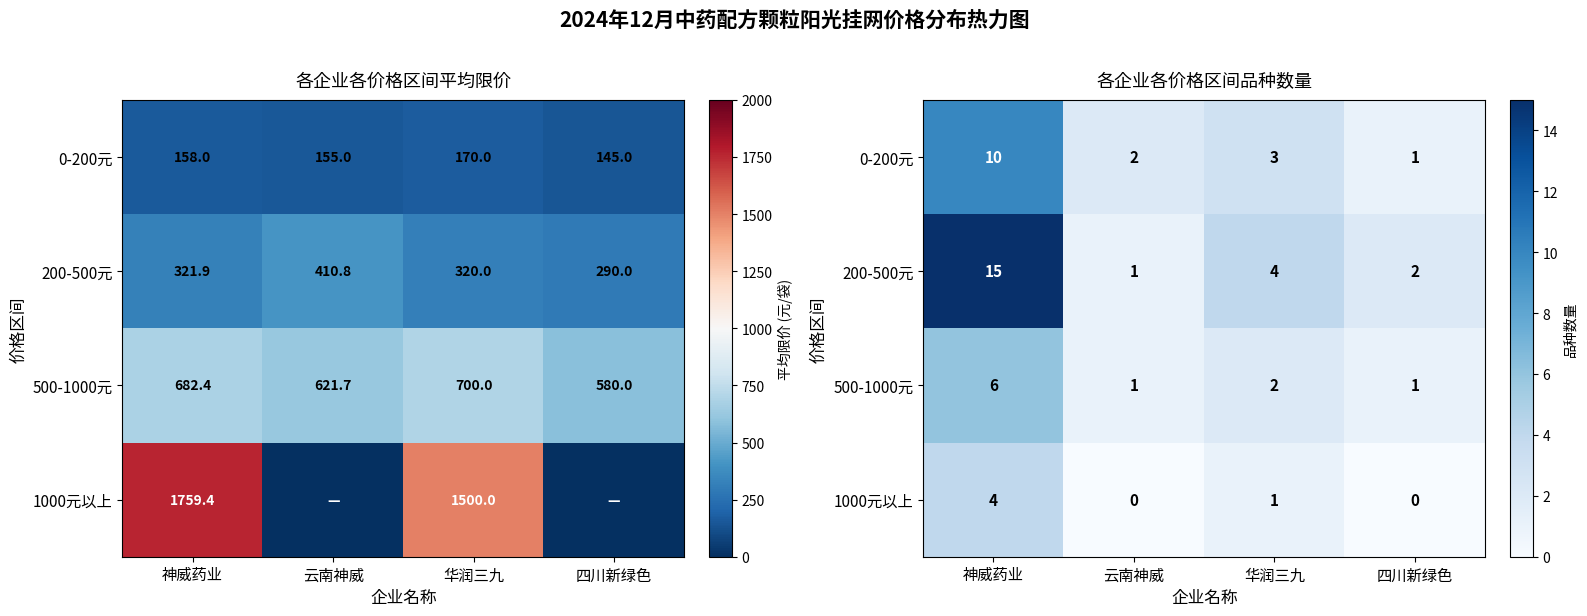

Is it true that 1000元以上 equals 6 at 神威药业?

False